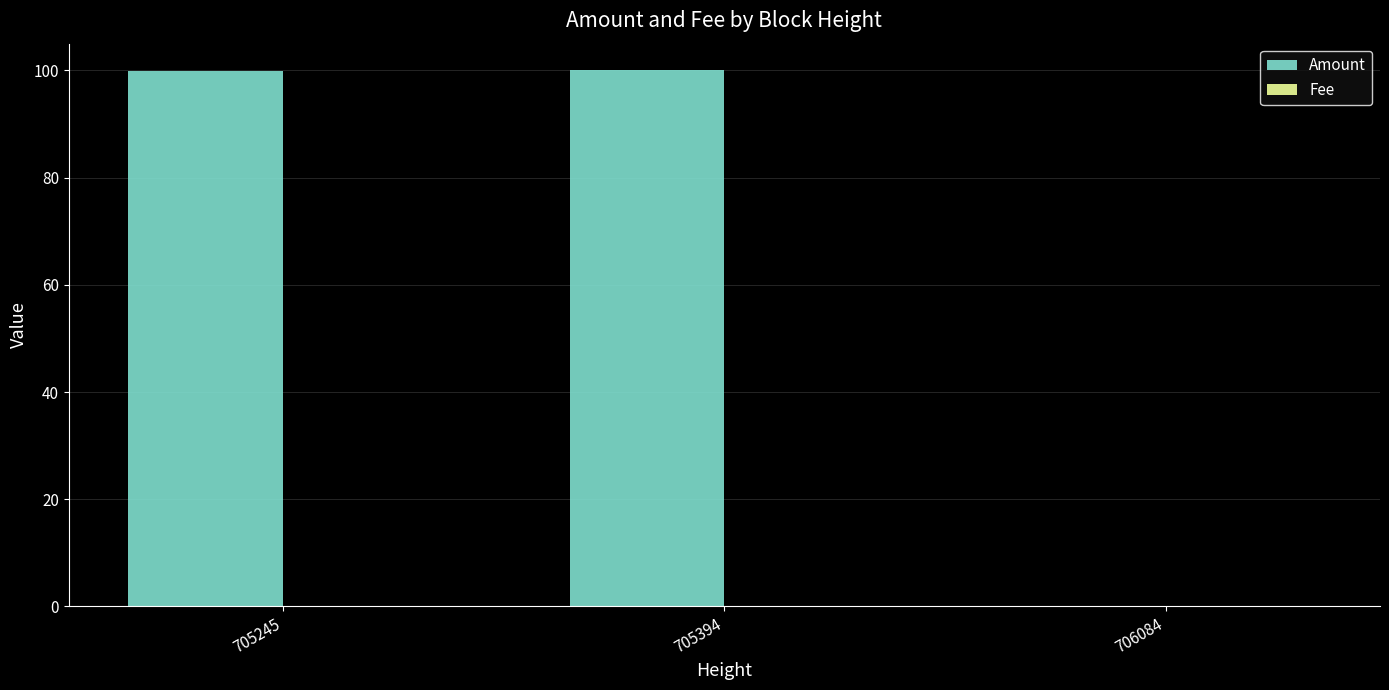

Which series has the largest total across all categories?

Amount